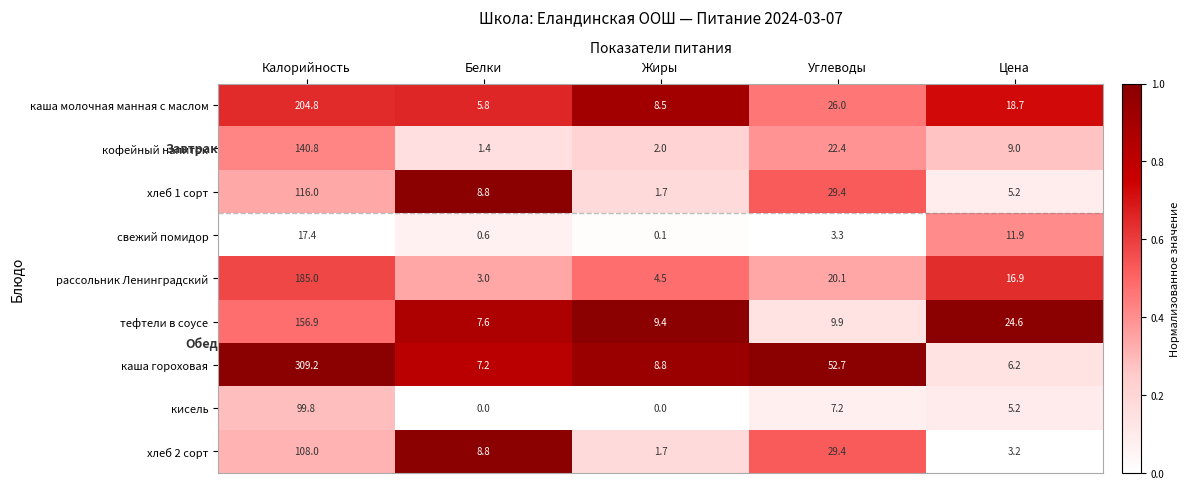

What is the difference between the highest and lowest values at Калорийность?

291.8